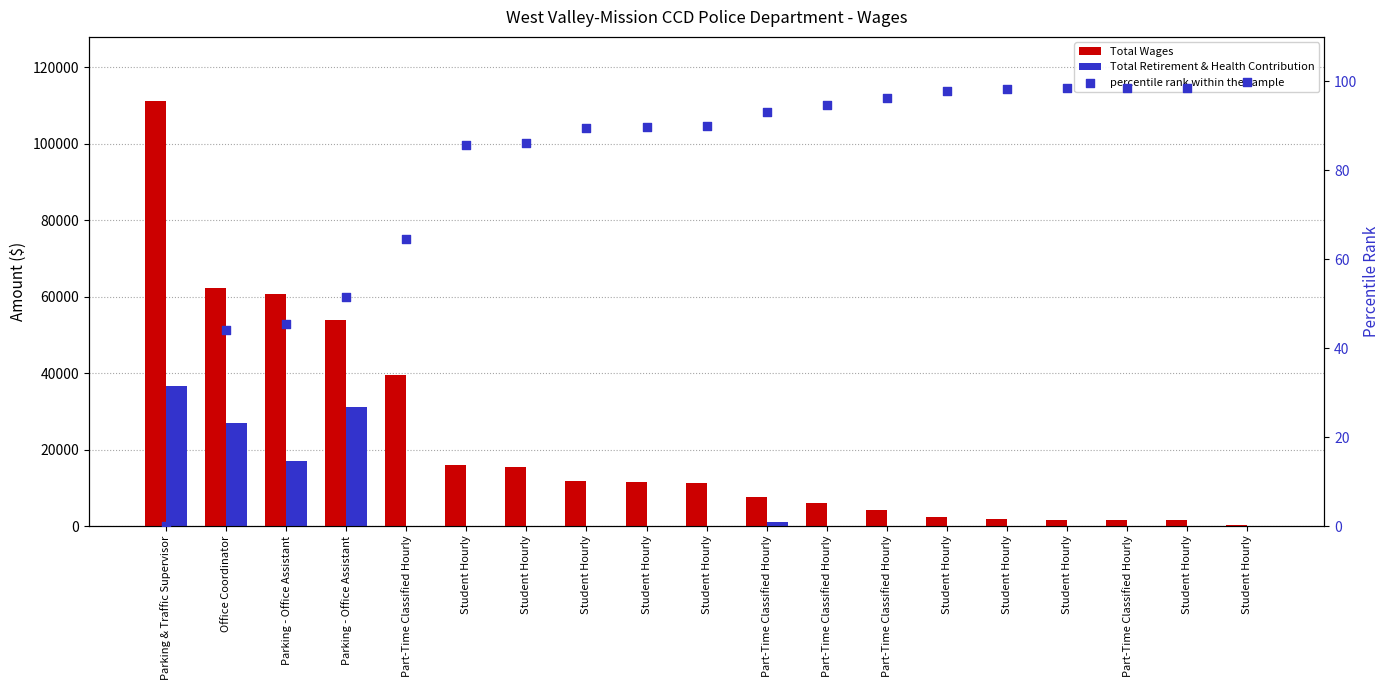

Which series has the widest spread of Y values?

Total Wages